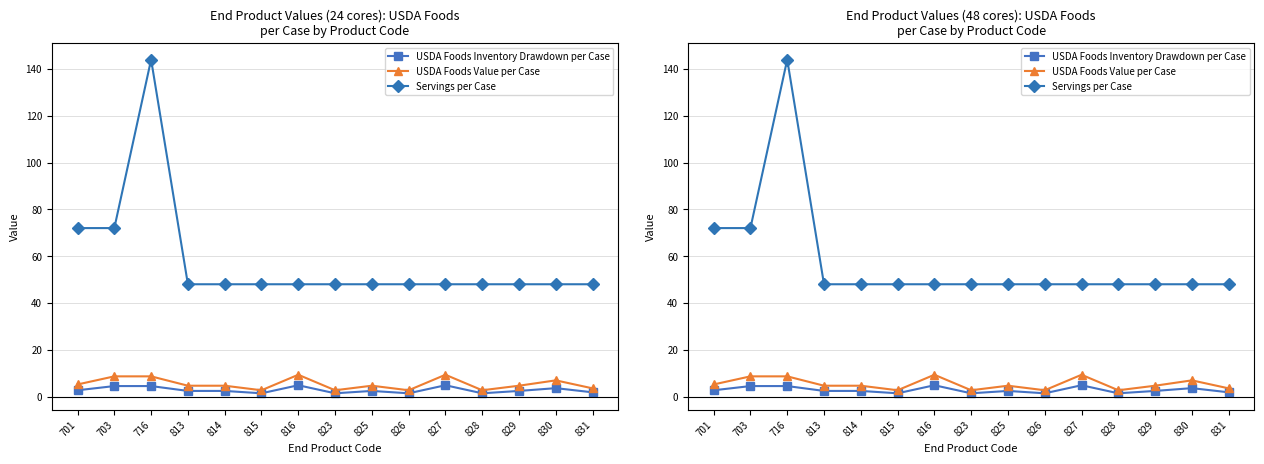

What is the difference between the maximum and second lowest values in the USDA Foods Inventory Drawdown per Case series?

3.4